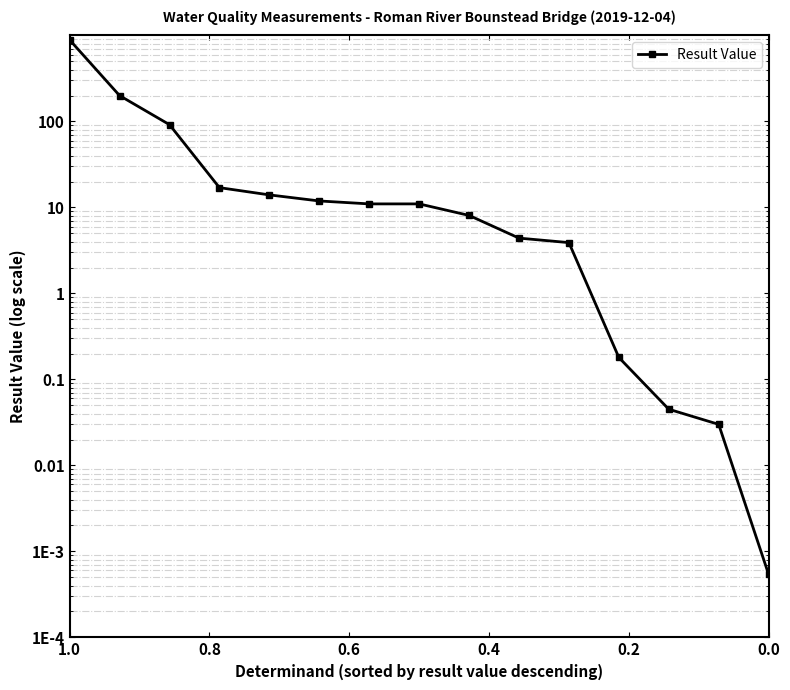

Count the number of values greater than 11.

6